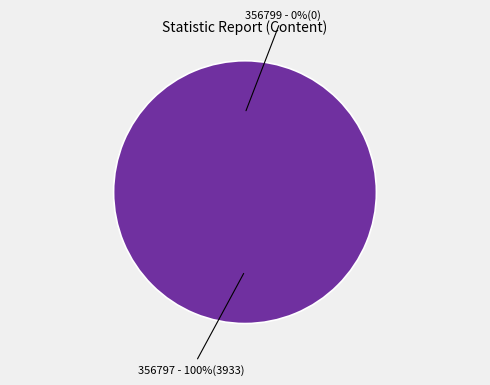

To the nearest percent, what is the average slice percentage?

50%